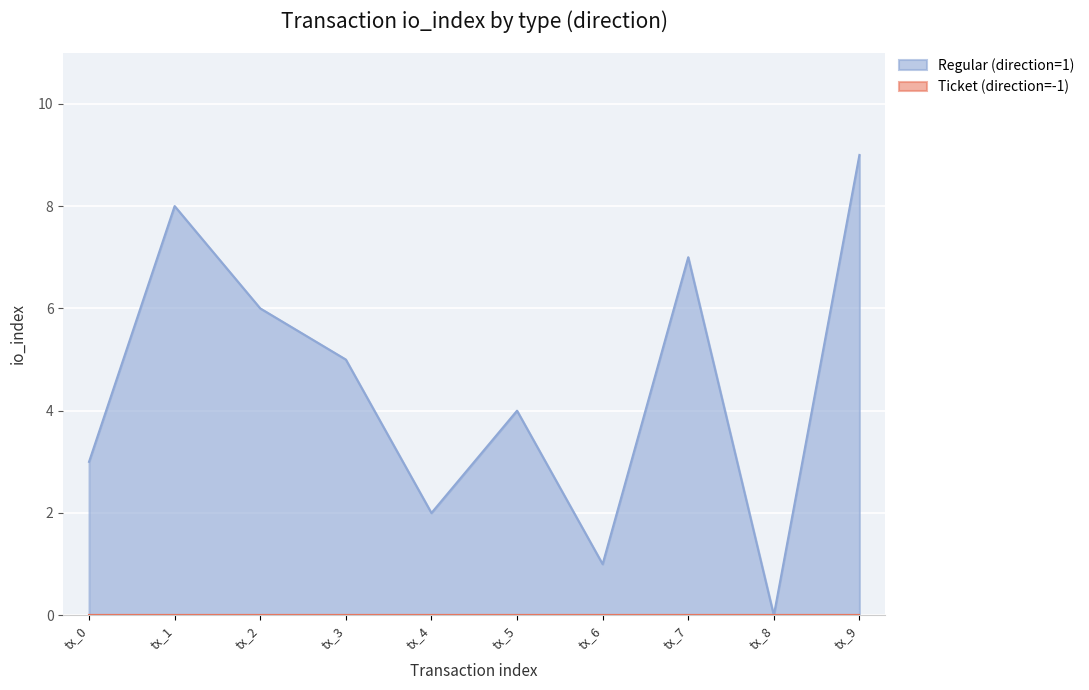

Reading left to right, transcribe all the data shown in this chart.

tx_0=3	tx_1=8	tx_2=6	tx_3=5	tx_4=2	tx_5=4	tx_6=1	tx_7=7	tx_8=0	tx_9=9